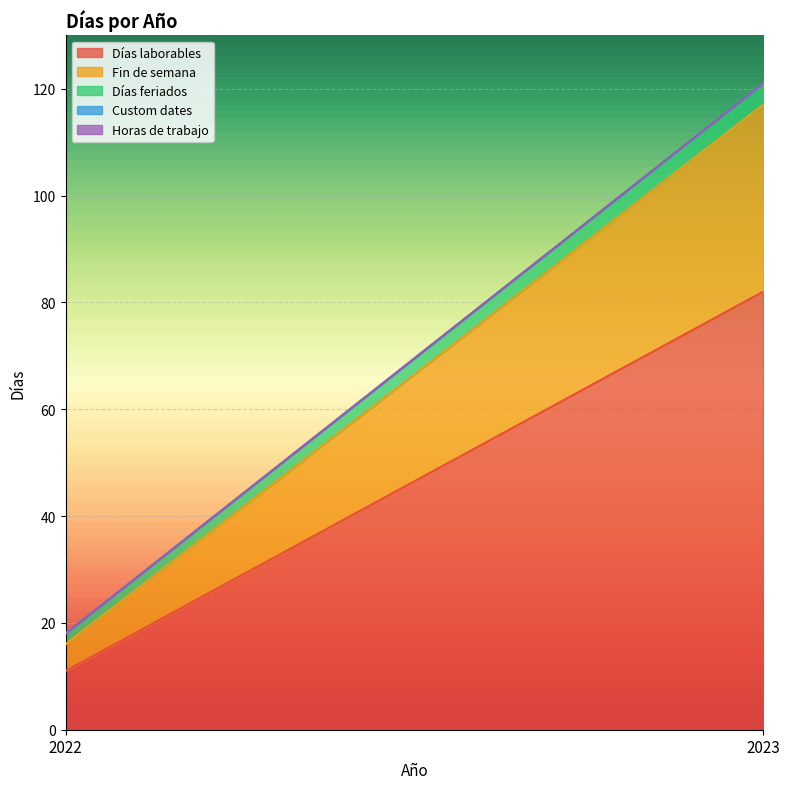

At how many categories does at least one series exceed 3?

2